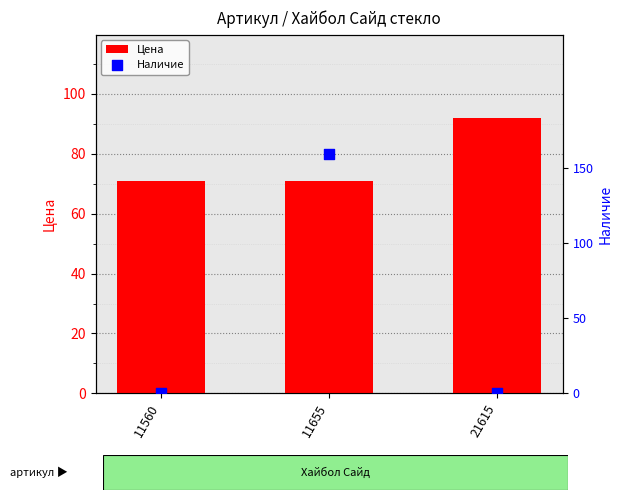

At which category is the sum across all series the highest?

11655